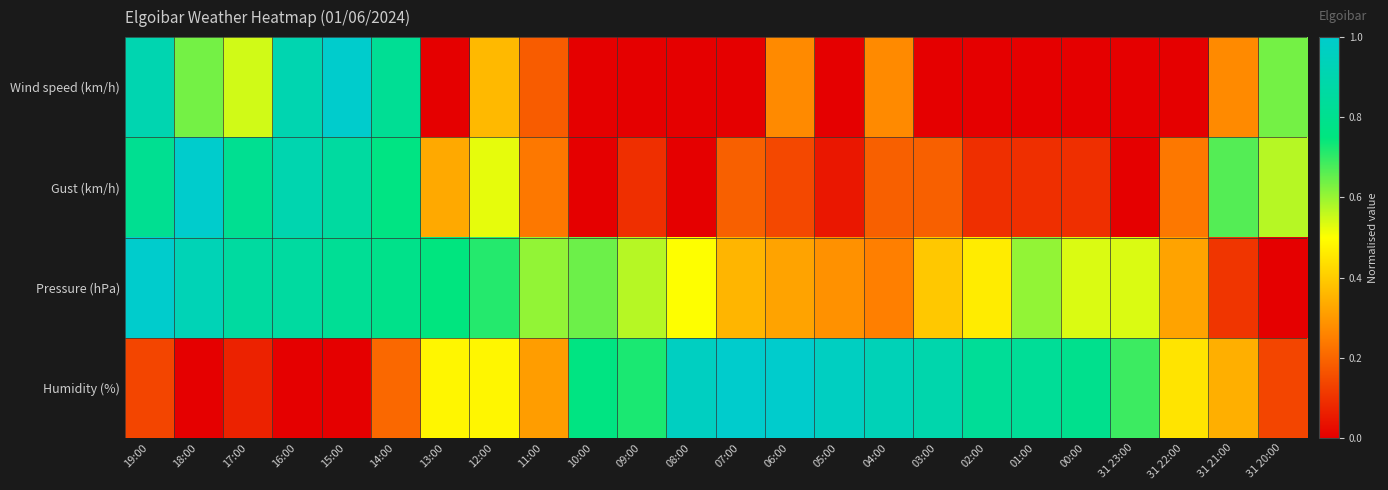

Reading left to right, what are all the values shown in this chart?

Wind speed (km/h): 19:00=0.9	18:00=0.6	17:00=0.5	16:00=0.9	15:00=1.0	14:00=0.8	13:00=0.0	12:00=0.4	11:00=0.2	10:00=0.0	09:00=0.0	08:00=0.0	07:00=0.0	06:00=0.3	05:00=0.0	04:00=0.3	03:00=0.0	02:00=0.0	01:00=0.0	00:00=0.0	31 23:00=0.0	31 22:00=0.0	31 21:00=0.3	31 20:00=0.6
Gust (km/h): 19:00=0.8	18:00=1.0	17:00=0.8	16:00=0.9	15:00=0.9	14:00=0.8	13:00=0.3	12:00=0.5	11:00=0.2	10:00=0.0	09:00=0.1	08:00=0.0	07:00=0.2	06:00=0.1	05:00=0.0	04:00=0.2	03:00=0.2	02:00=0.1	01:00=0.1	00:00=0.1	31 23:00=0.0	31 22:00=0.2	31 21:00=0.7	31 20:00=0.6
Pressure (hPa): 19:00=1.0	18:00=0.9	17:00=0.9	16:00=0.9	15:00=0.8	14:00=0.8	13:00=0.7	12:00=0.7	11:00=0.6	10:00=0.6	09:00=0.6	08:00=0.5	07:00=0.4	06:00=0.3	05:00=0.3	04:00=0.3	03:00=0.4	02:00=0.5	01:00=0.6	00:00=0.5	31 23:00=0.5	31 22:00=0.3	31 21:00=0.1	31 20:00=0.0
Humidity (%): 19:00=0.1	18:00=0.0	17:00=0.1	16:00=0.0	15:00=0.0	14:00=0.2	13:00=0.5	12:00=0.5	11:00=0.3	10:00=0.8	09:00=0.7	08:00=1.0	07:00=1.0	06:00=1.0	05:00=1.0	04:00=0.9	03:00=0.9	02:00=0.8	01:00=0.8	00:00=0.8	31 23:00=0.7	31 22:00=0.4	31 21:00=0.3	31 20:00=0.1